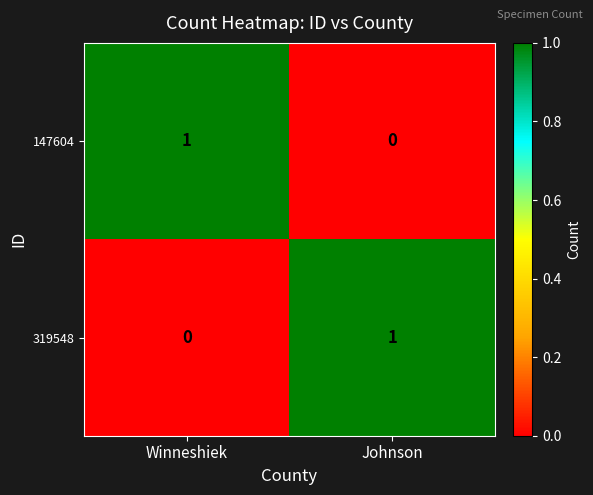

The 319548 series shows 0 at Johnson. True or false?

False